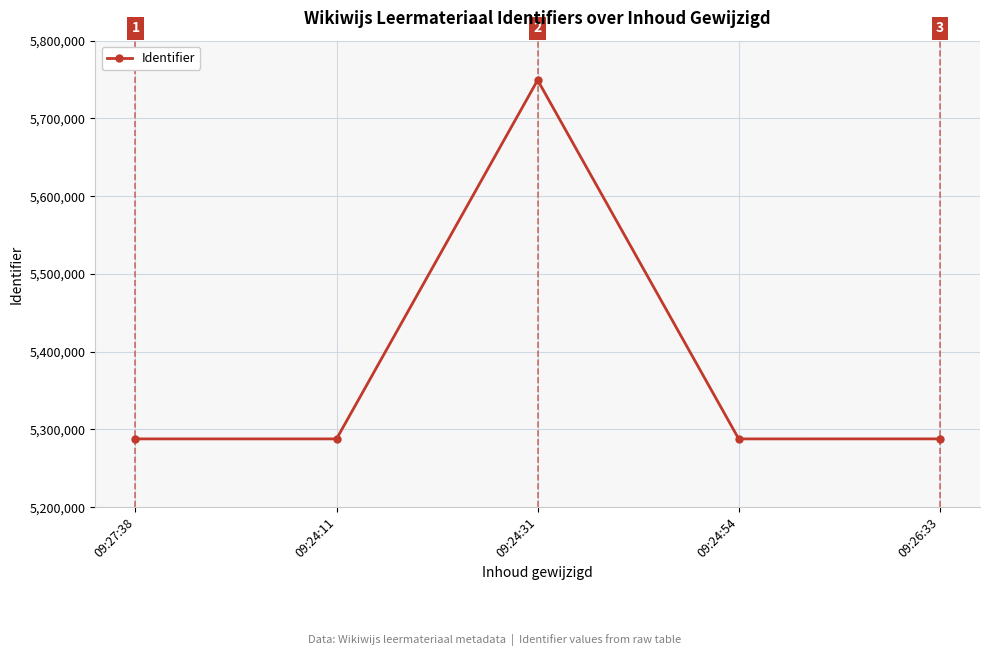

How many values are below 5287795?

2